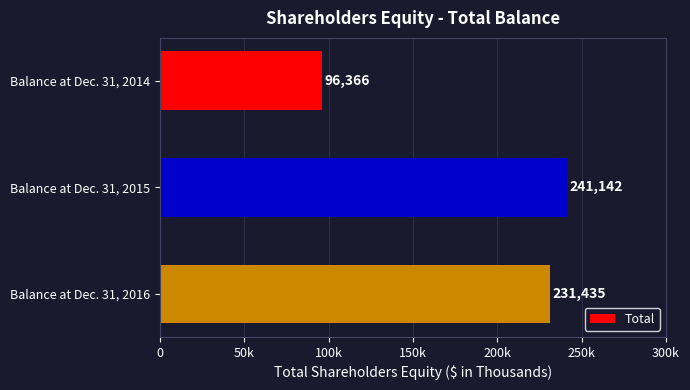

List the labels in order of value, smallest first.

Balance at Dec. 31, 2014, Balance at Dec. 31, 2016, Balance at Dec. 31, 2015